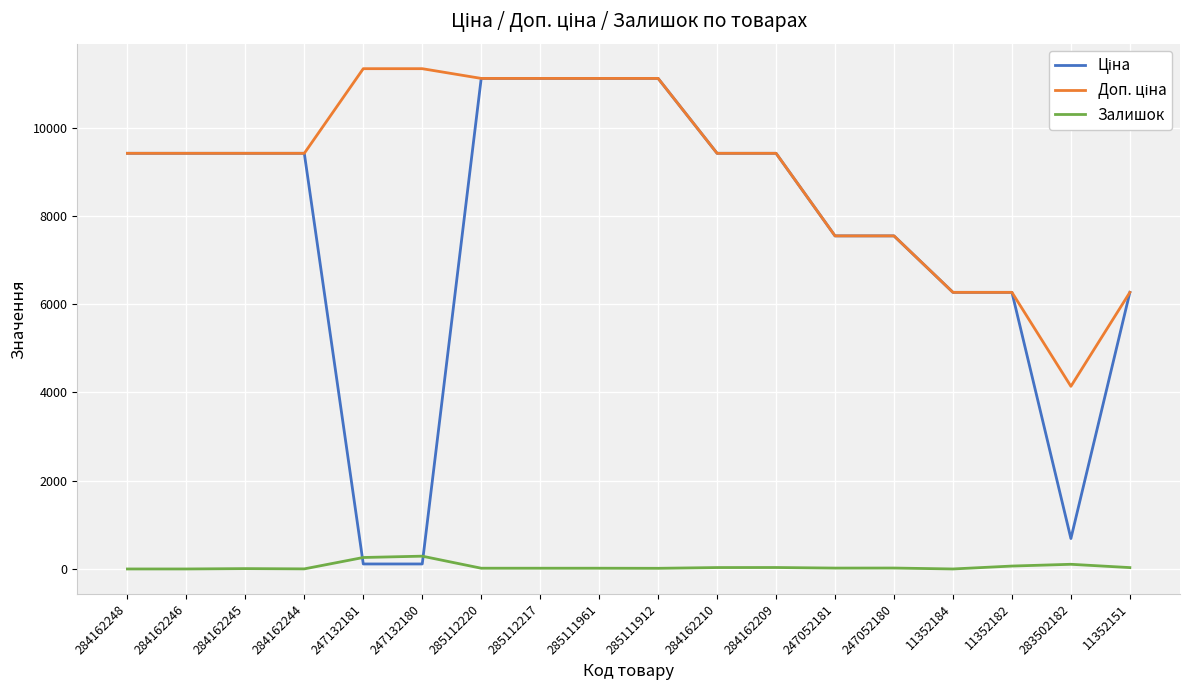

What is the spread (max minus min) of values at 11352184?

6266.7